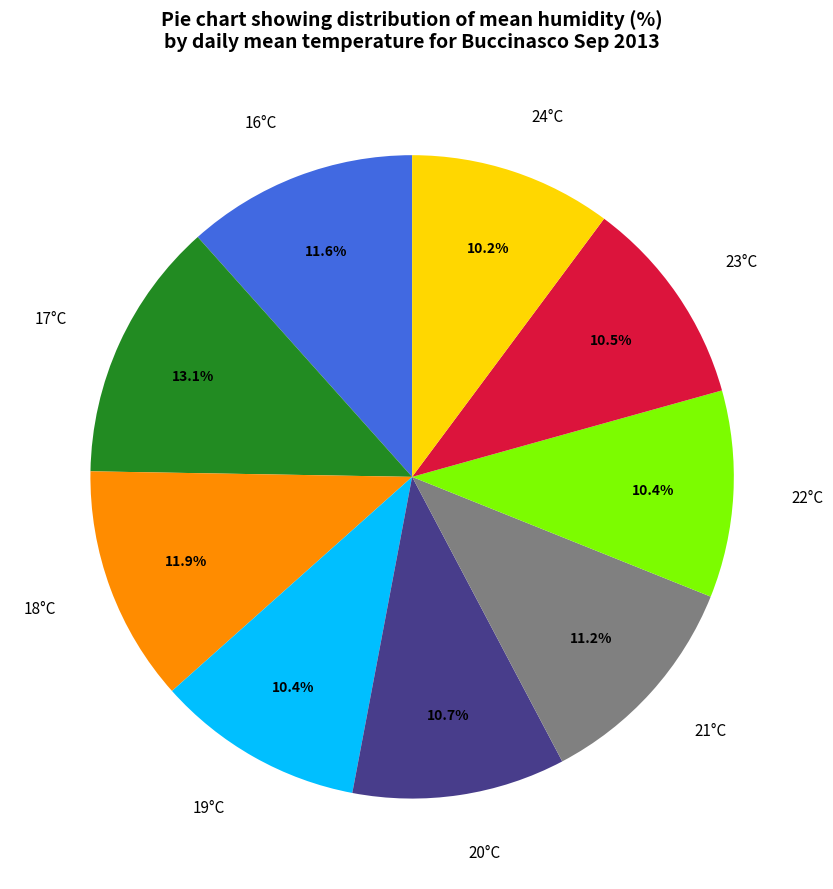

Between 17°C and 24°C, which is larger?

17°C